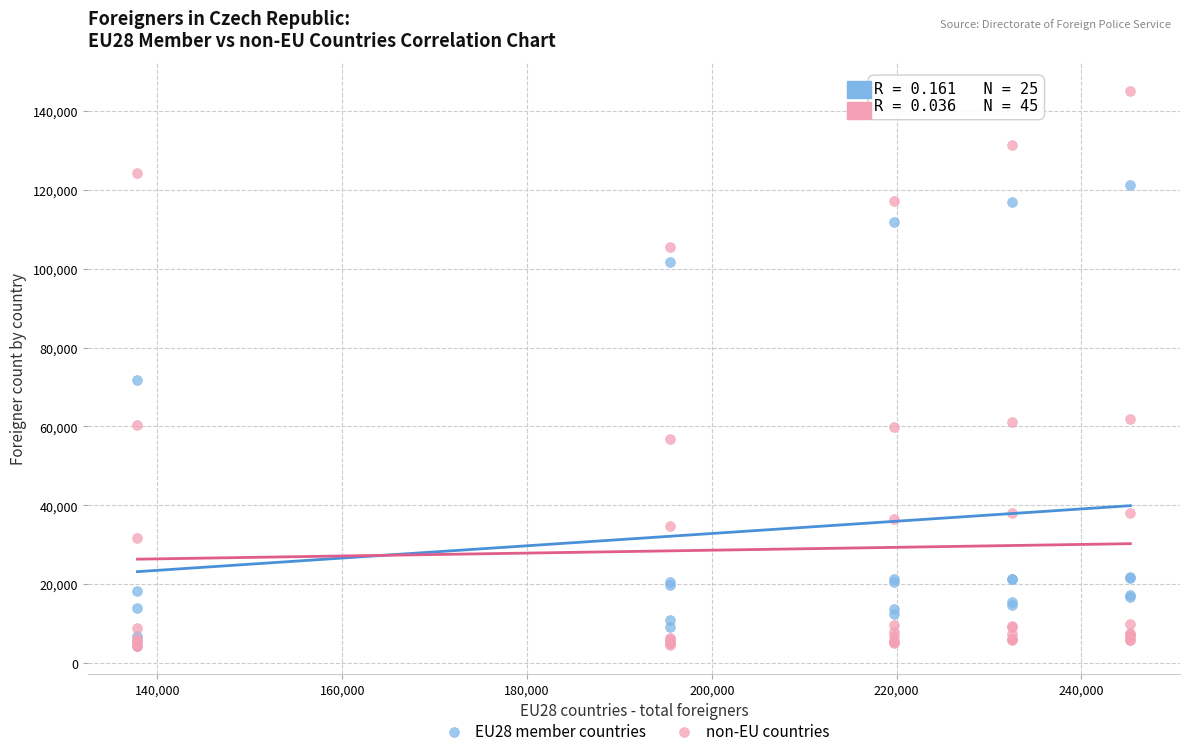

Which series reaches the maximum Y coordinate?

non-EU countries